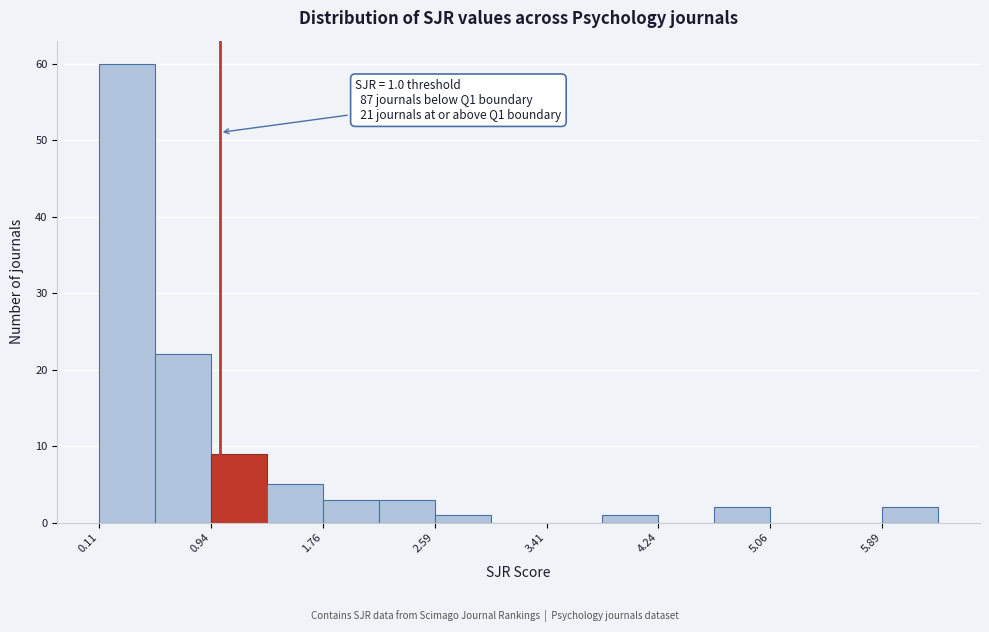

Over which range of the x-axis is the bar tallest?

0.1 to 0.5